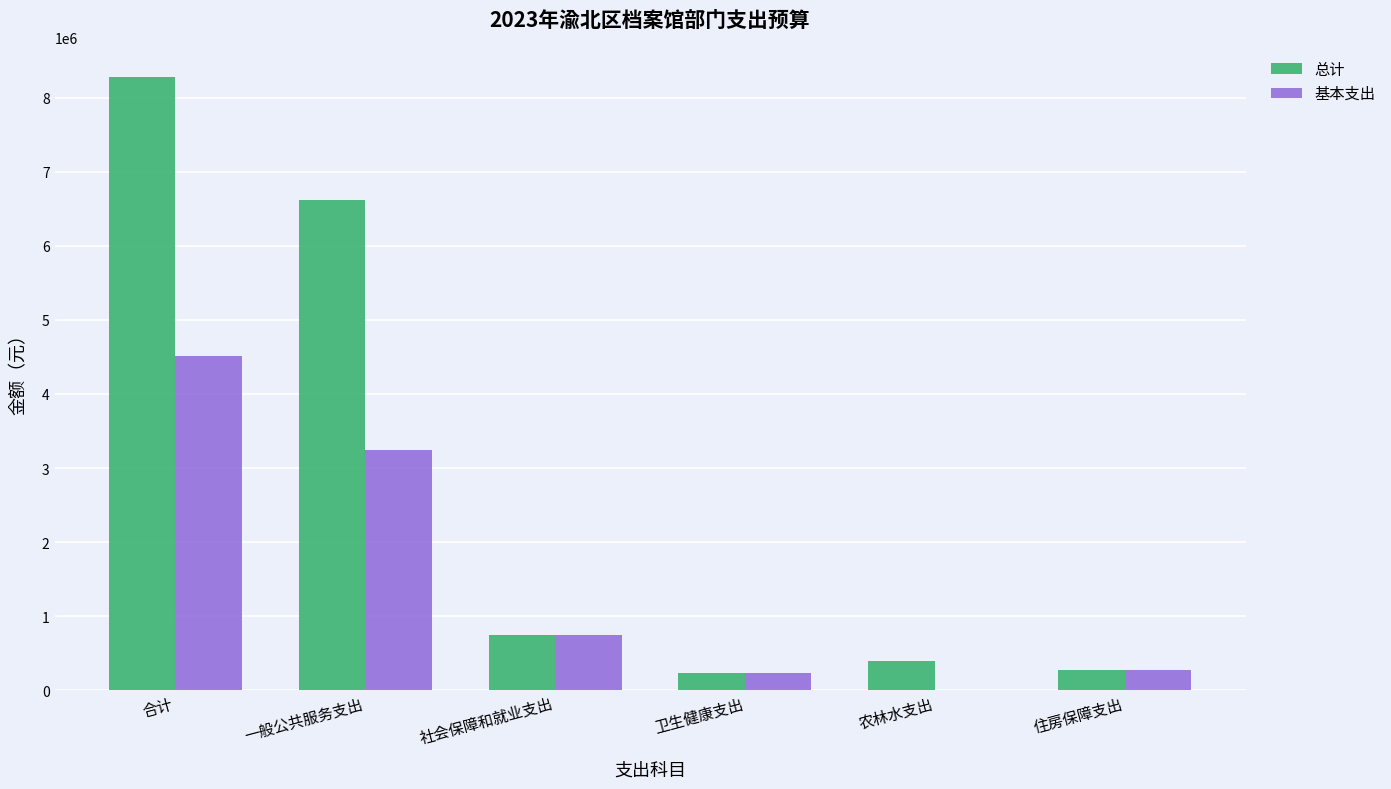

What is the approximate value of 总计 at 社会保障和就业支出?

745367.5